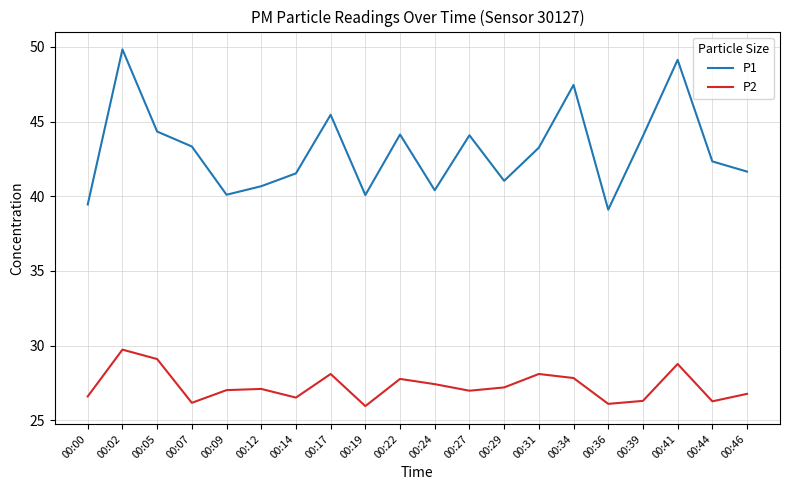

At which label does P1 first exceed 43?

00:02